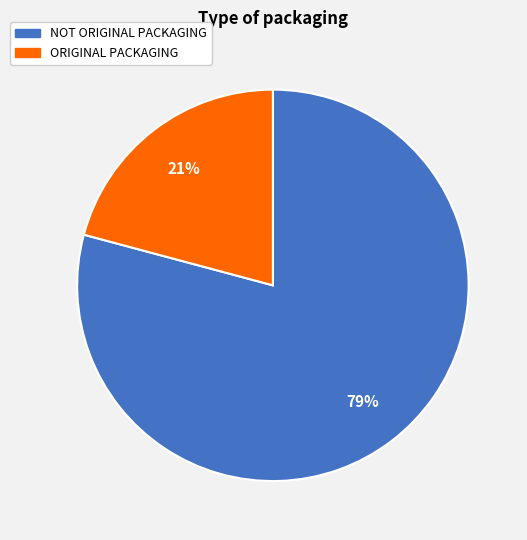

Which slice is the largest?

NOT ORIGINAL PACKAGING